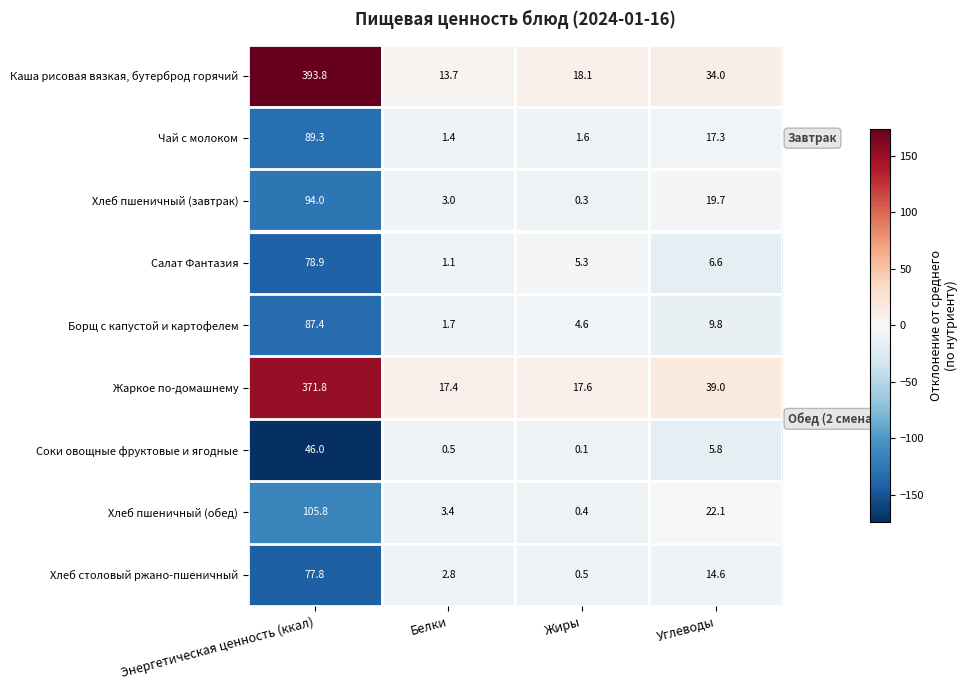

What is the total value across all series at Энергетическая ценность (ккал)?

1344.8